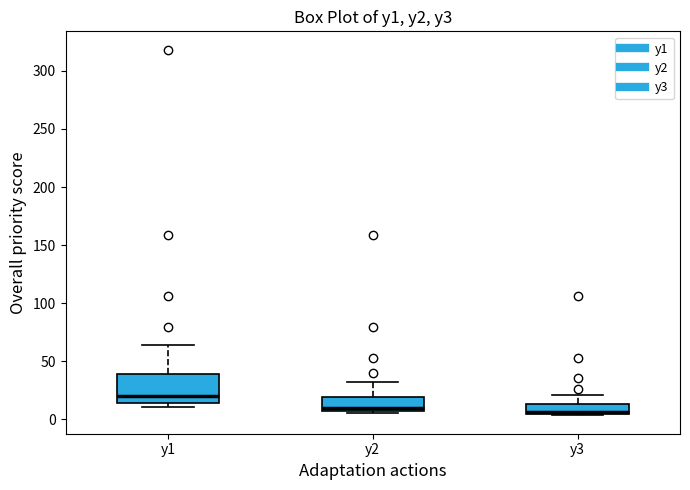

Where is the upper edge of the box for y2 on the y-axis? The values are not printed on the chart, so give them approximately, as read against the axis.

20